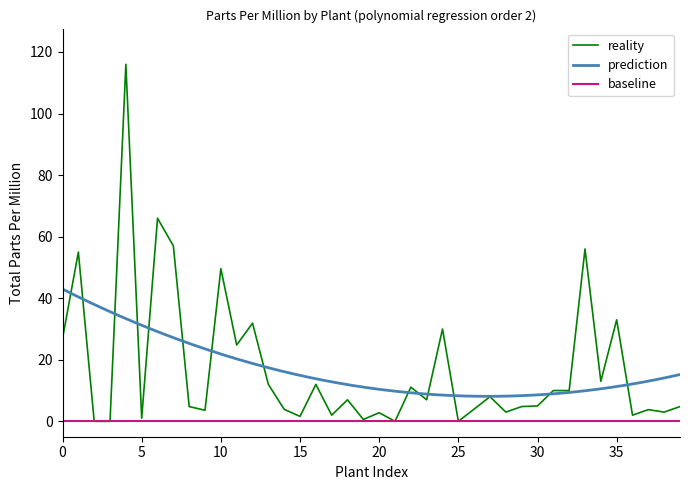

The chart shows a value of 6.1 at Anacardium occidentale. True or false?

False